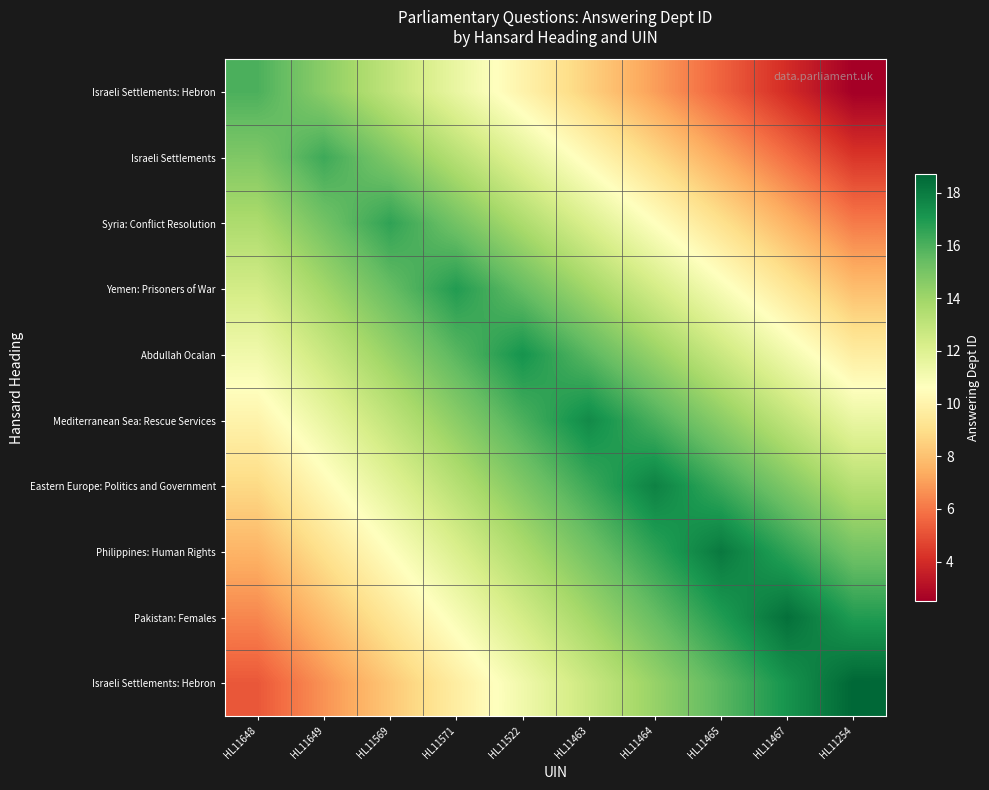

What is the total value across all series at HL11465?

127.0